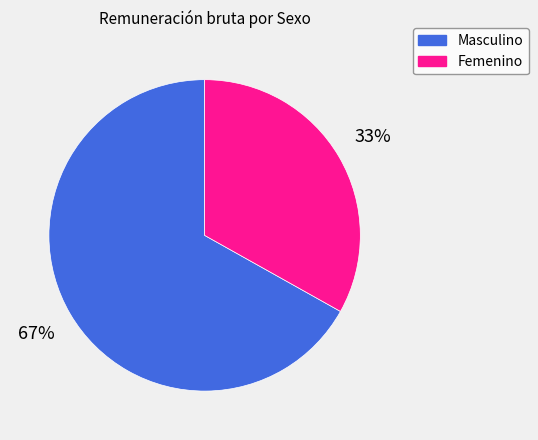

To the nearest percent, what portion does Masculino represent?

67%